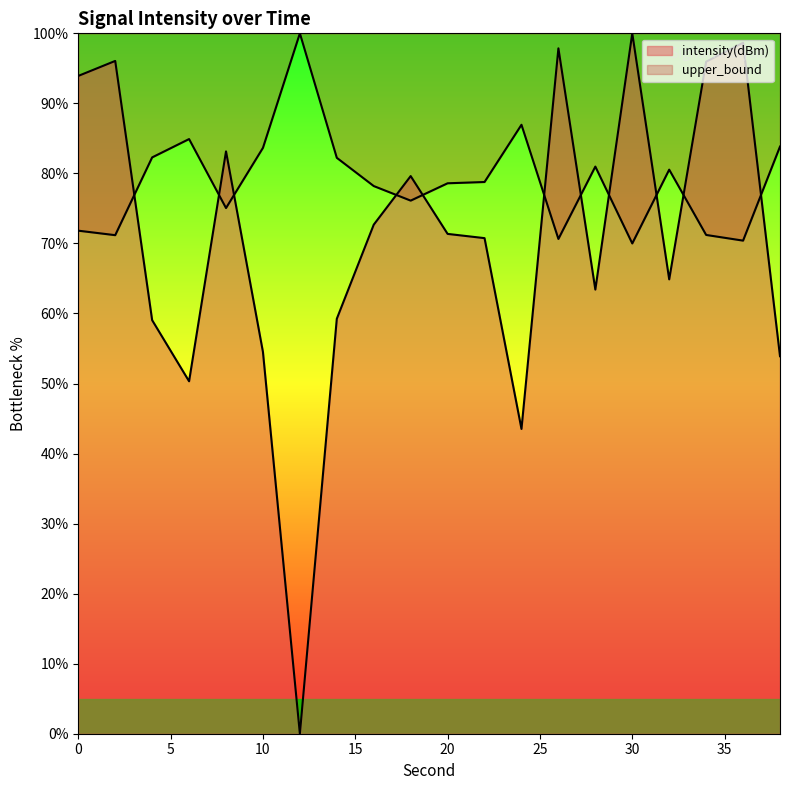

Rank the categories by value from lowest to highest.

12, 24, 6, 38, 10, 4, 14, 28, 32, 22, 20, 16, 18, 8, 0, 34, 2, 26, 36, 30